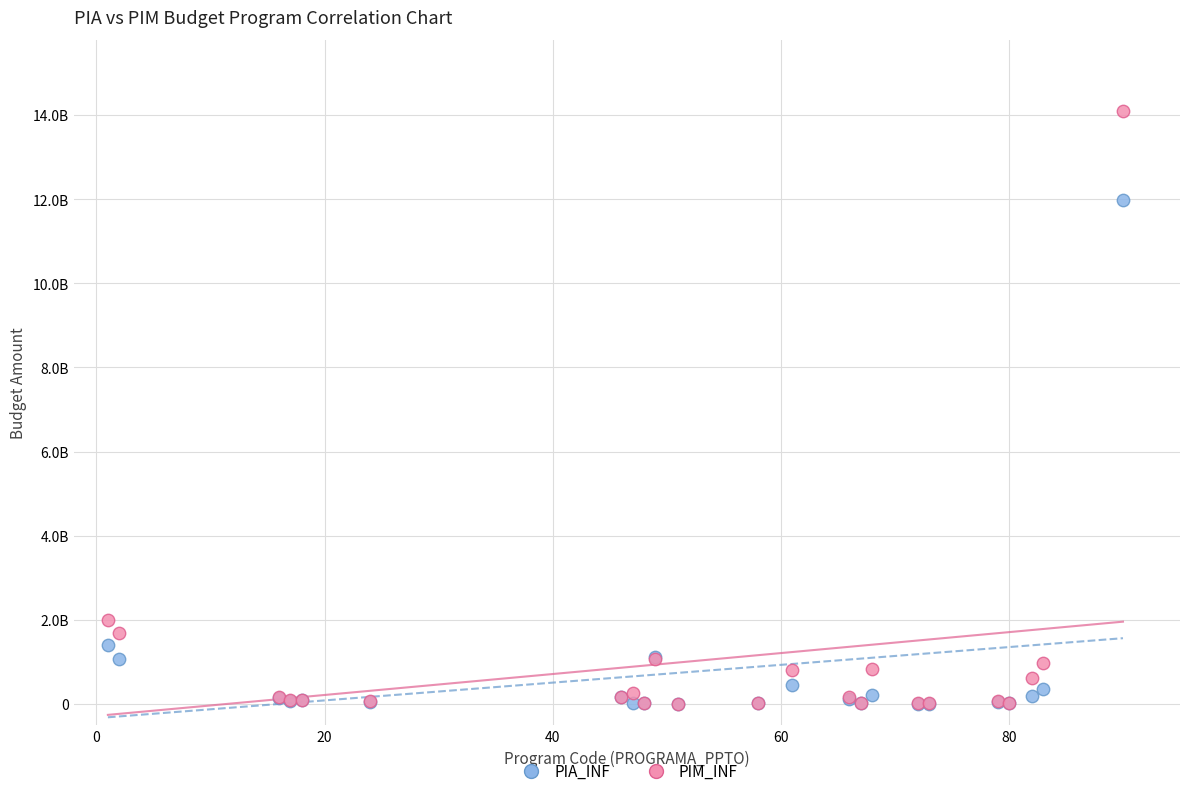

What are all the series names shown in the legend?

PIA_INF, PIM_INF